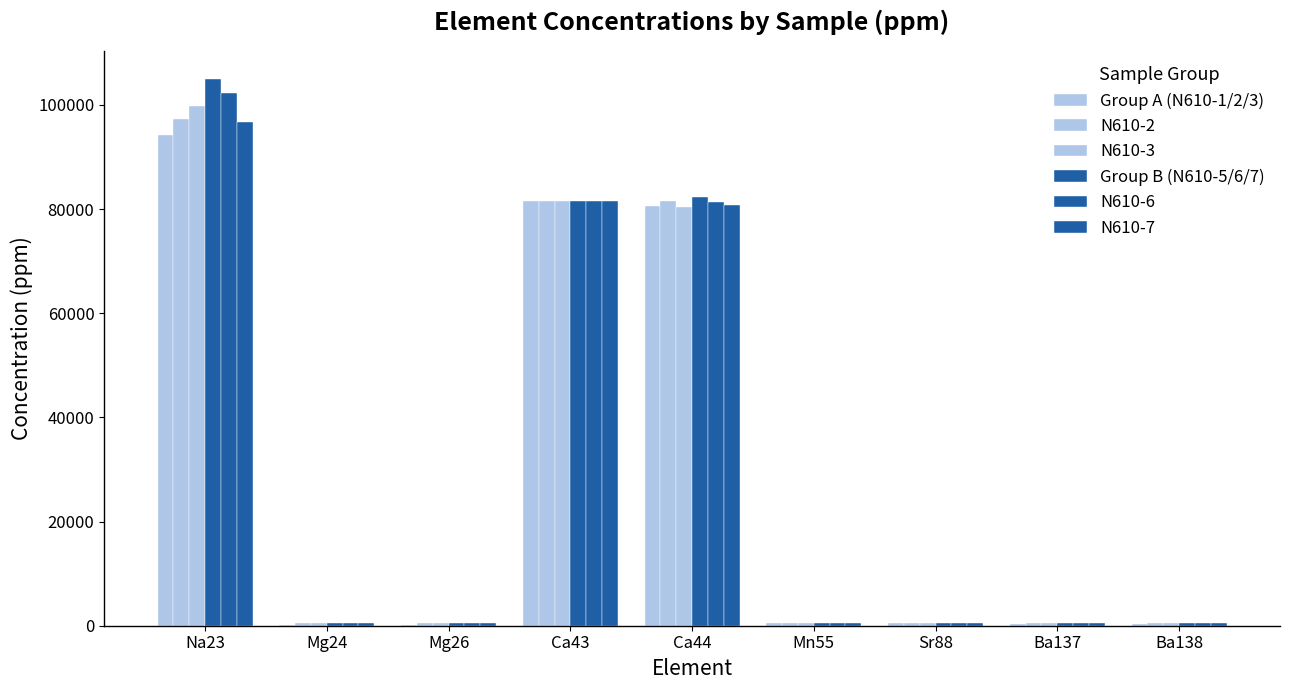

How many data points does each series have?

9